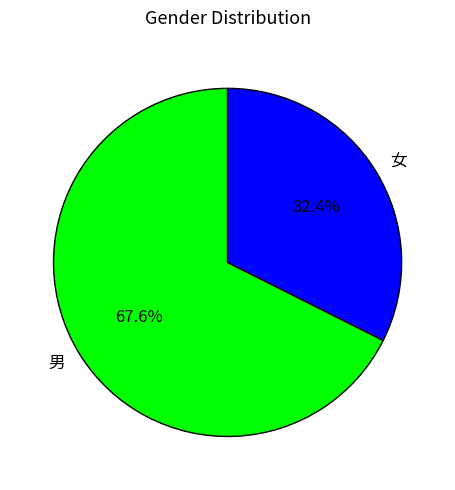

Does any single category account for the majority?

Yes